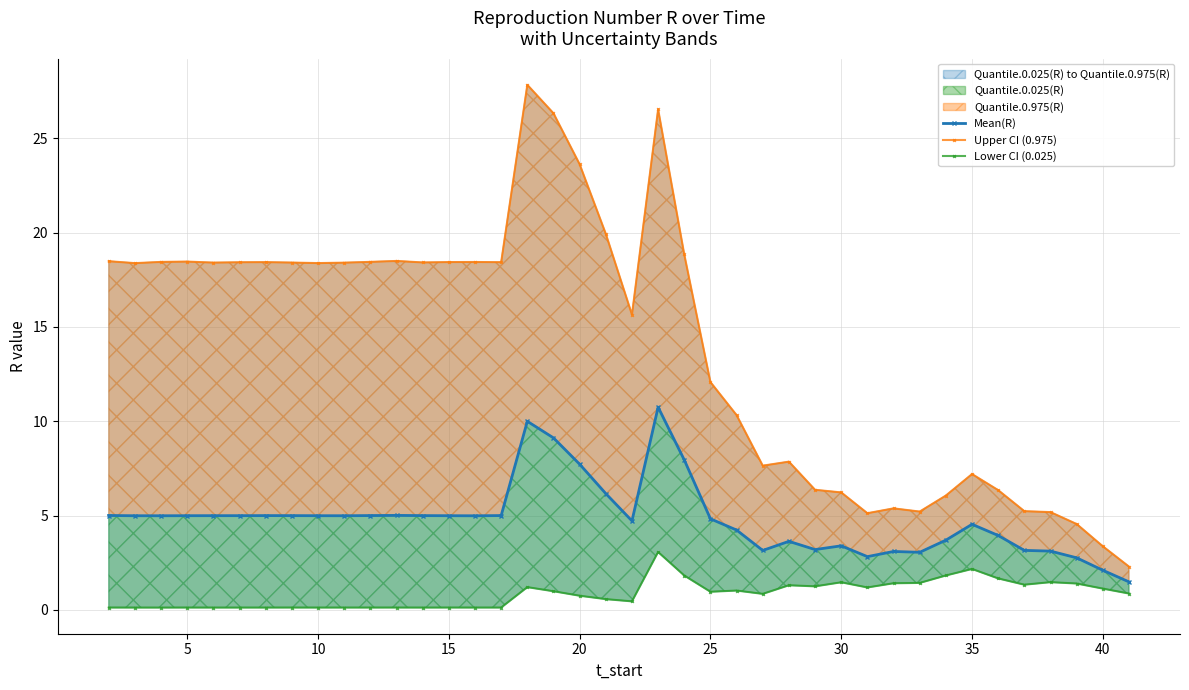

What is the value of the Lower CI (0.025) point at the 24th from the left?

1.0